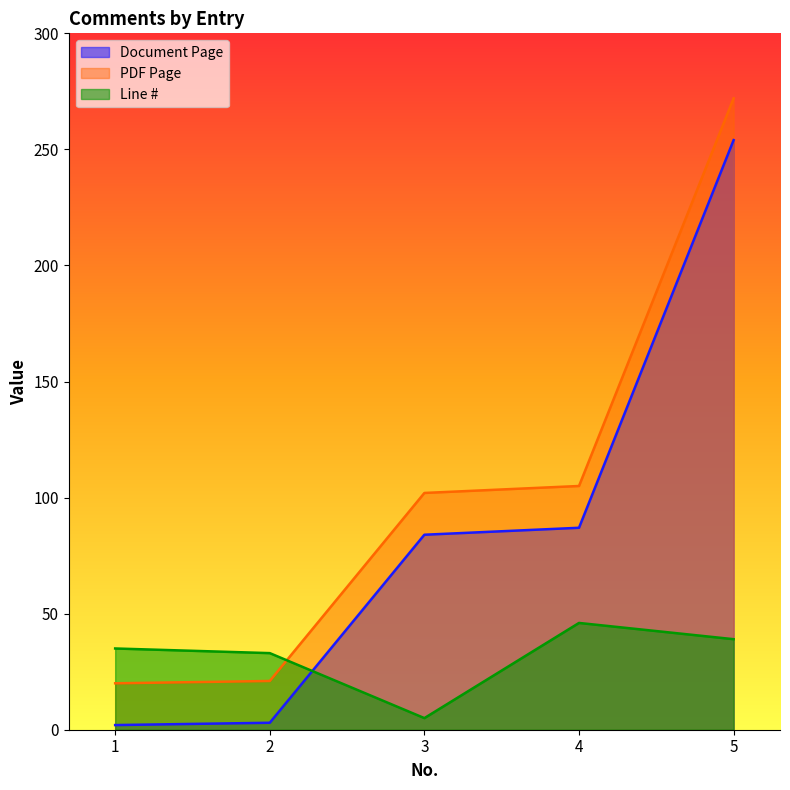

Which series has the largest total across all categories?

PDF Page